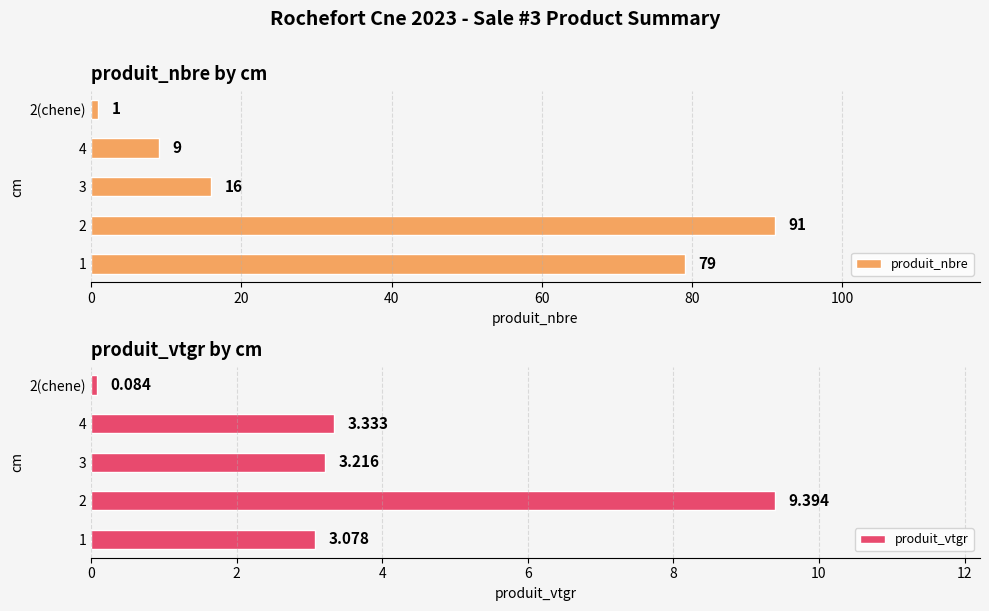

List the series in order of their overall mean, lowest first.

produit_vtgr, produit_nbre